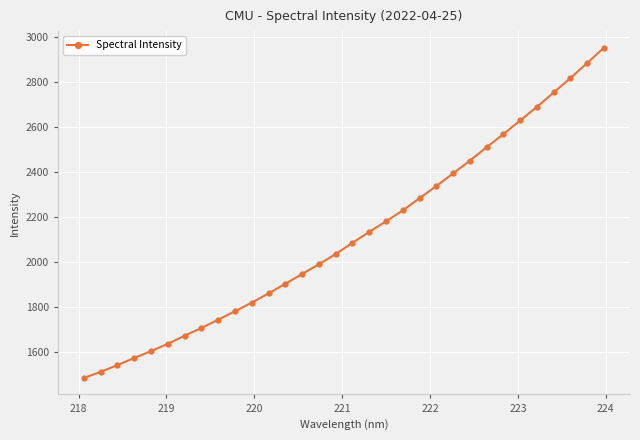

What is the maximum value shown in the chart?

2953.9